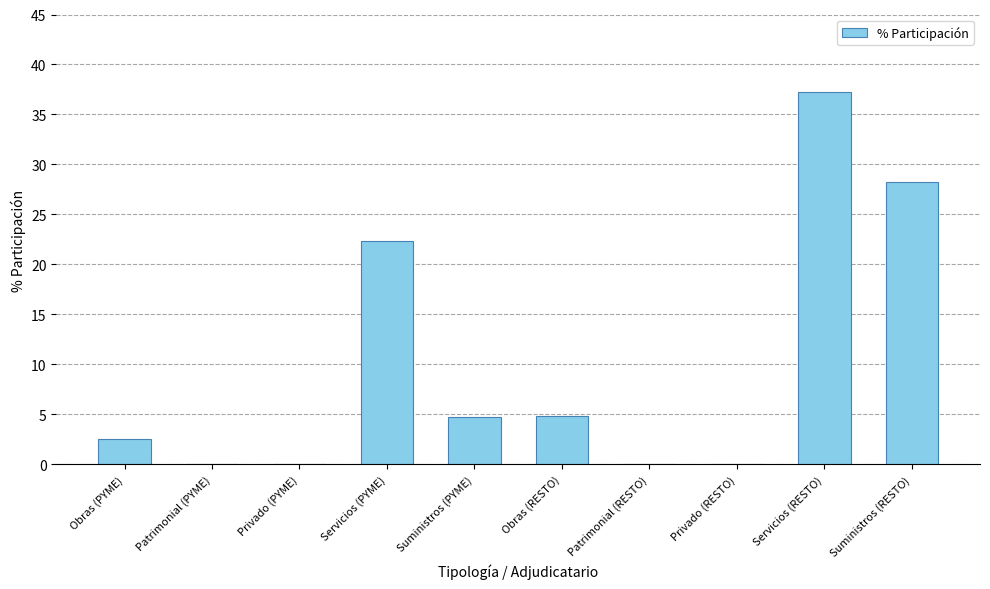

The value at Patrimonial (PYME) is 0.0. True or false?

True